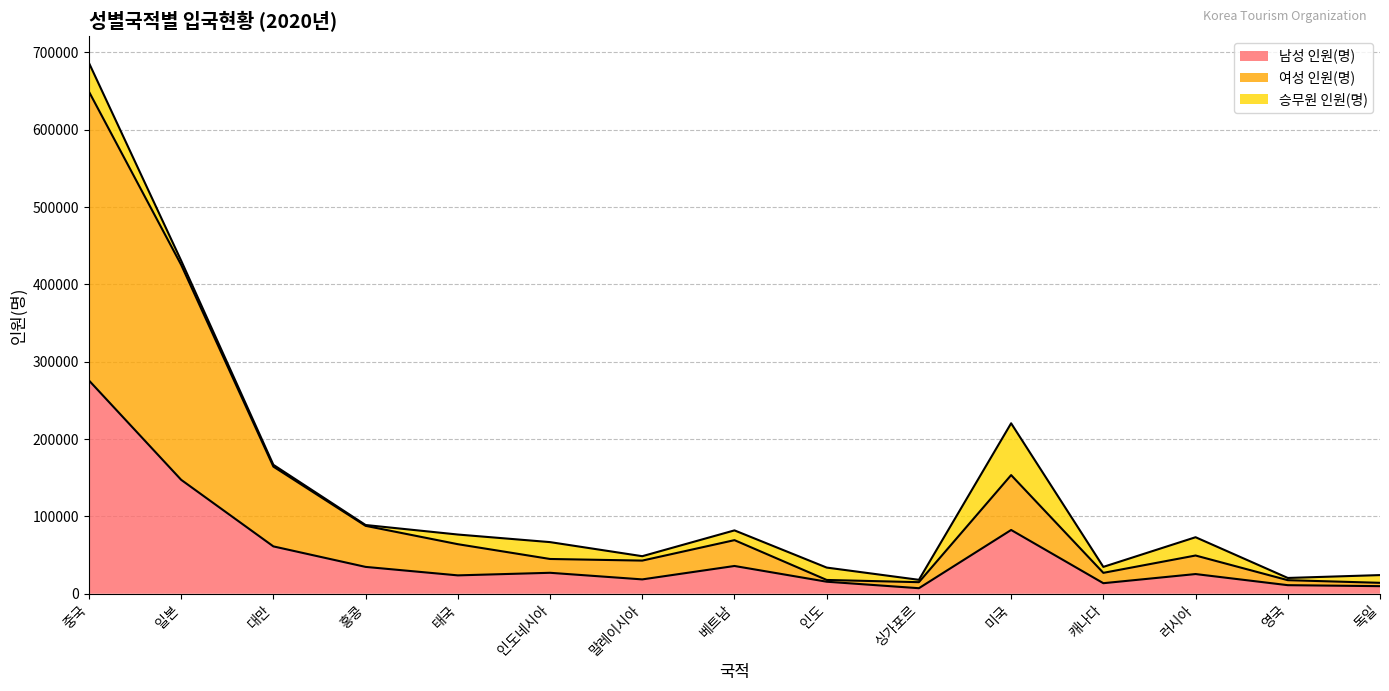

At which category is the sum across all series the highest?

중국